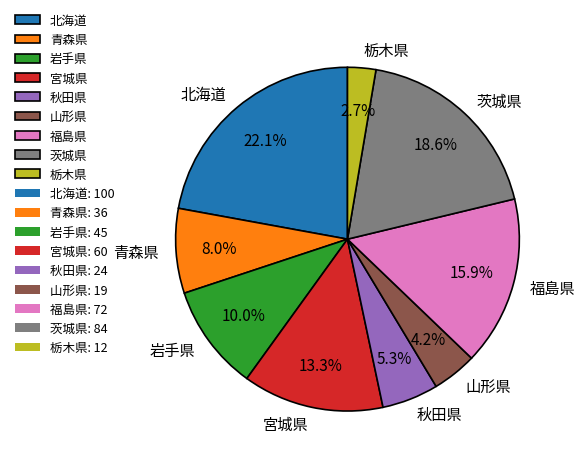

What percentage is NOT represented by 福島県?

84.1%